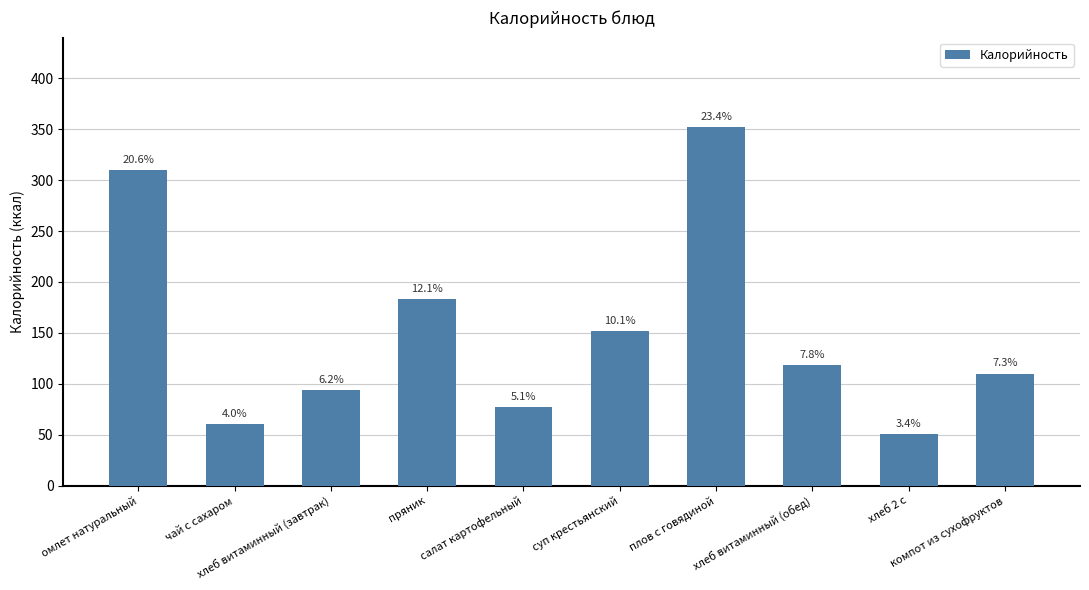

Reading right to left, transcribe all the data shown in this chart.

110	51	118	352	152	77	183	94	60	310